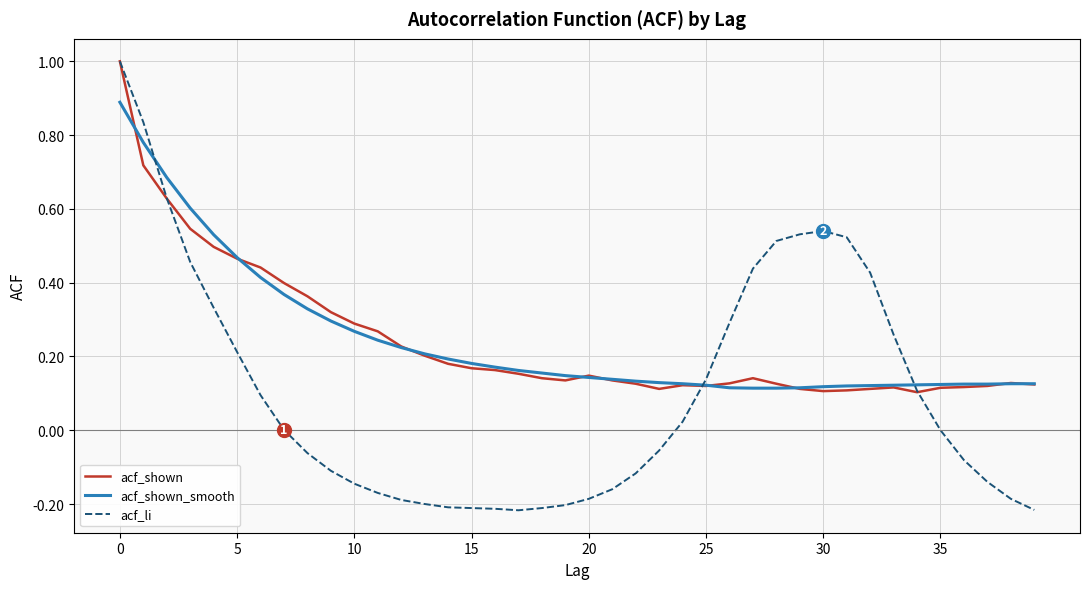

What is the maximum value for acf_shown?

1.0